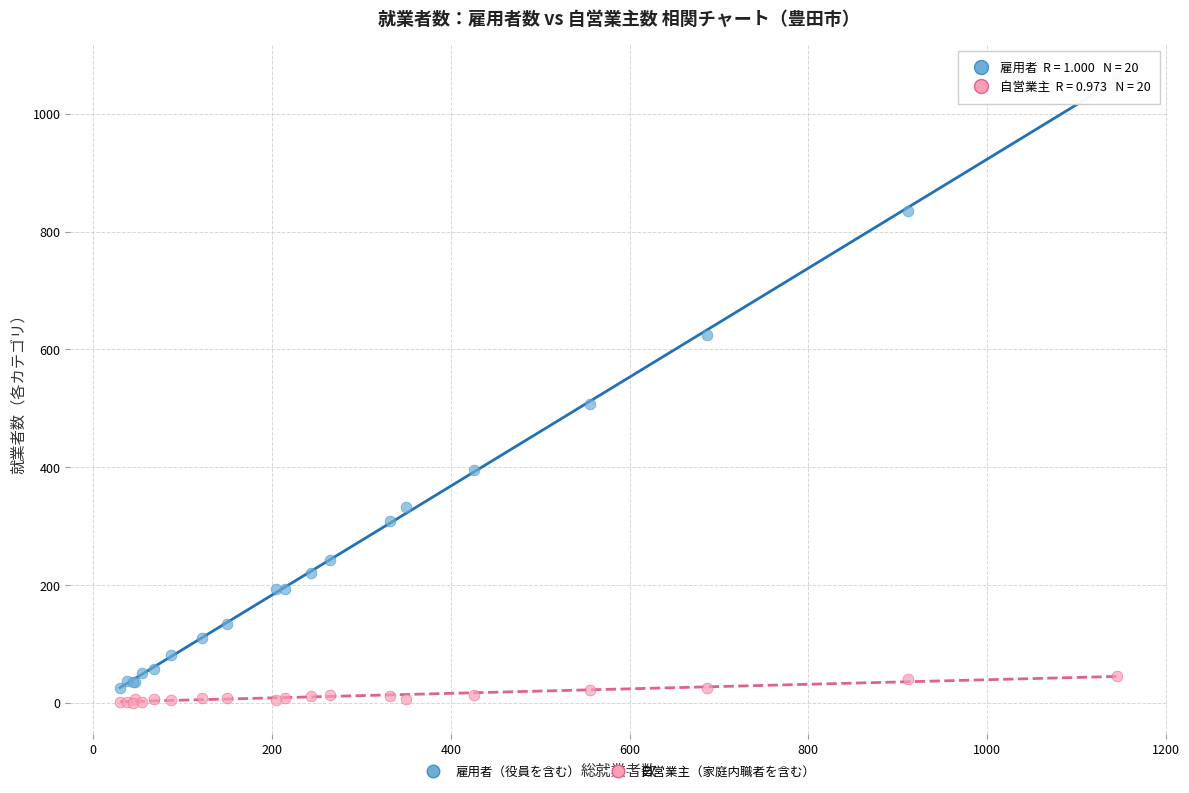

What are all the series names shown in the legend?

雇用者（役員を含む）, 自営業主（家庭内職者を含む）